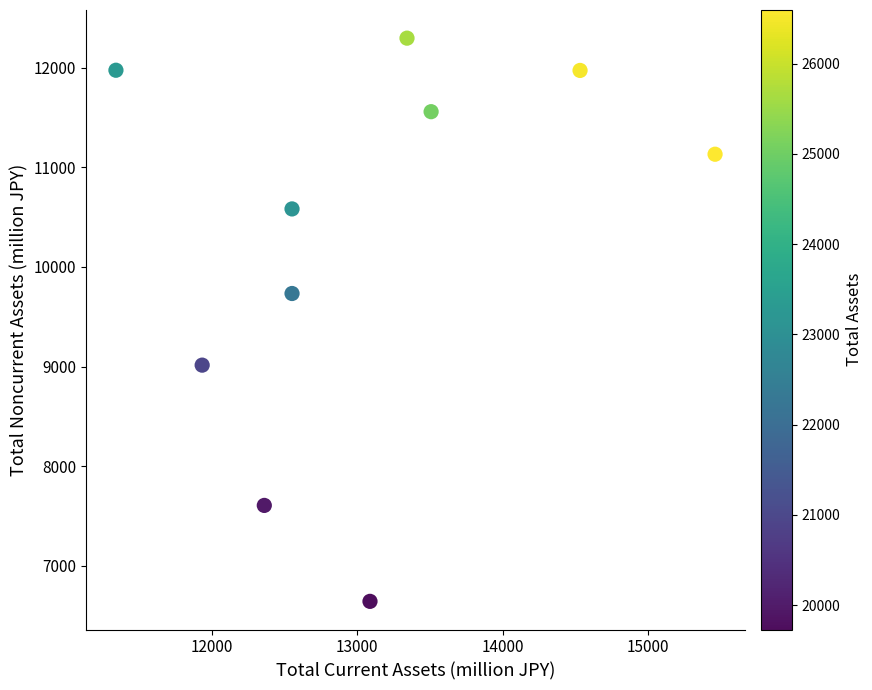

What is the range of X values (max minus min)?

4127